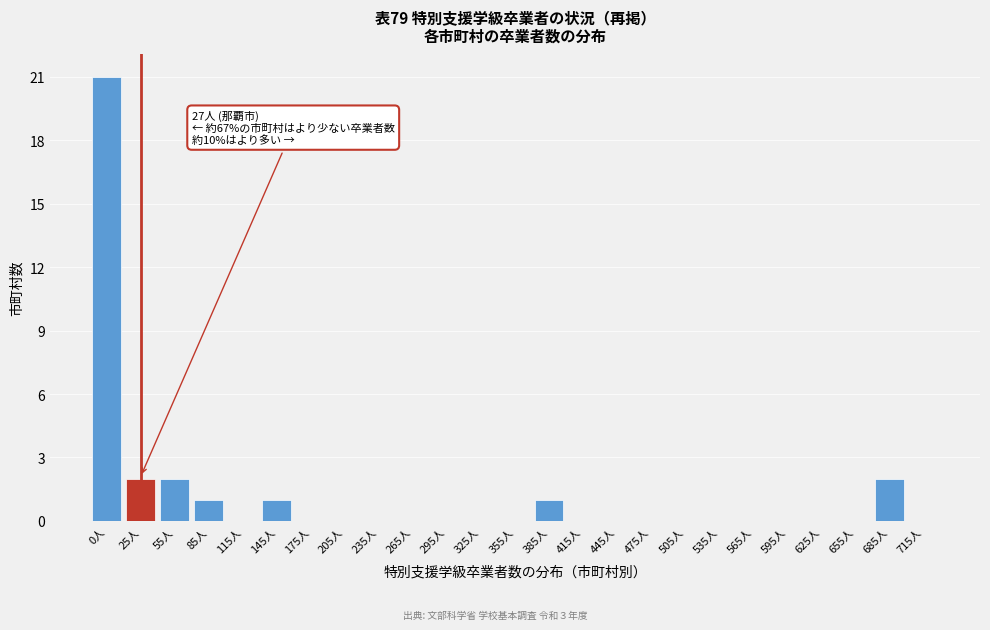

Reading left to right, transcribe all the data shown in this chart.

0人=21	25人=2	55人=2	85人=1	115人=0	145人=1	175人=0	205人=0	235人=0	265人=0	295人=0	325人=0	355人=0	385人=1	415人=0	445人=0	475人=0	505人=0	535人=0	565人=0	595人=0	625人=0	655人=0	685人=2	715人=0